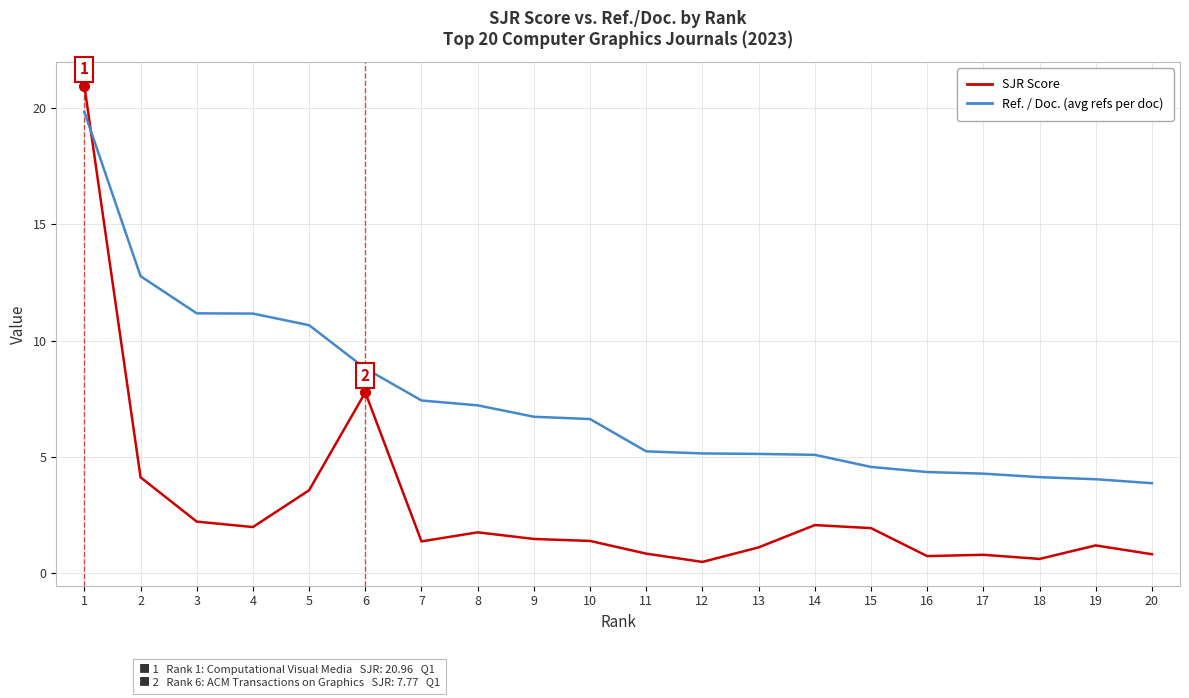

At how many categories does at least one series exceed 6?

10